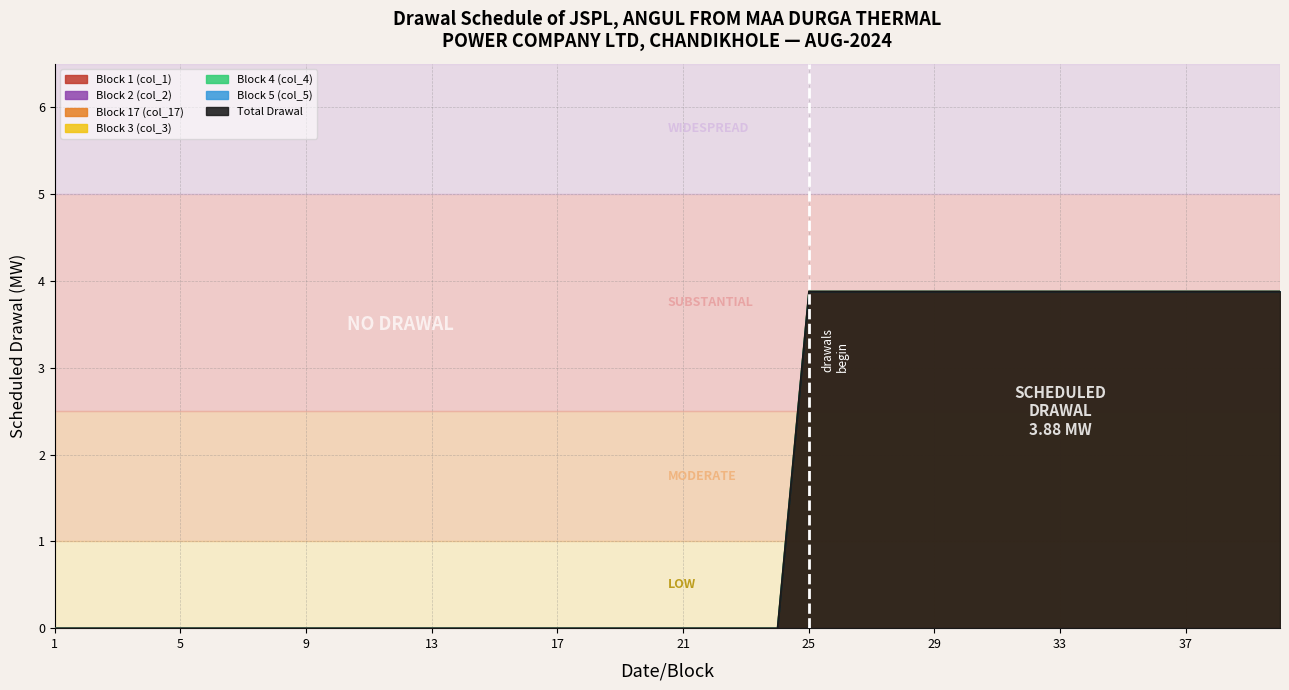

Which series has the widest spread of values?

Block 17 (col_17)